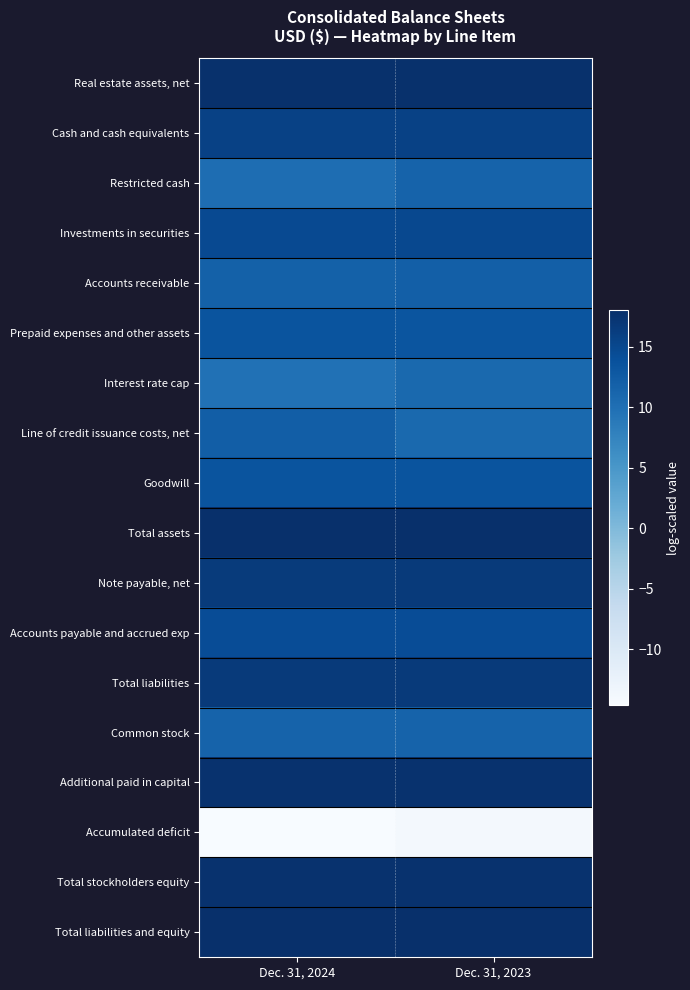

Between Dec. 31, 2024 and Dec. 31, 2023, which series saw the biggest shift?

Line of credit issuance costs, net